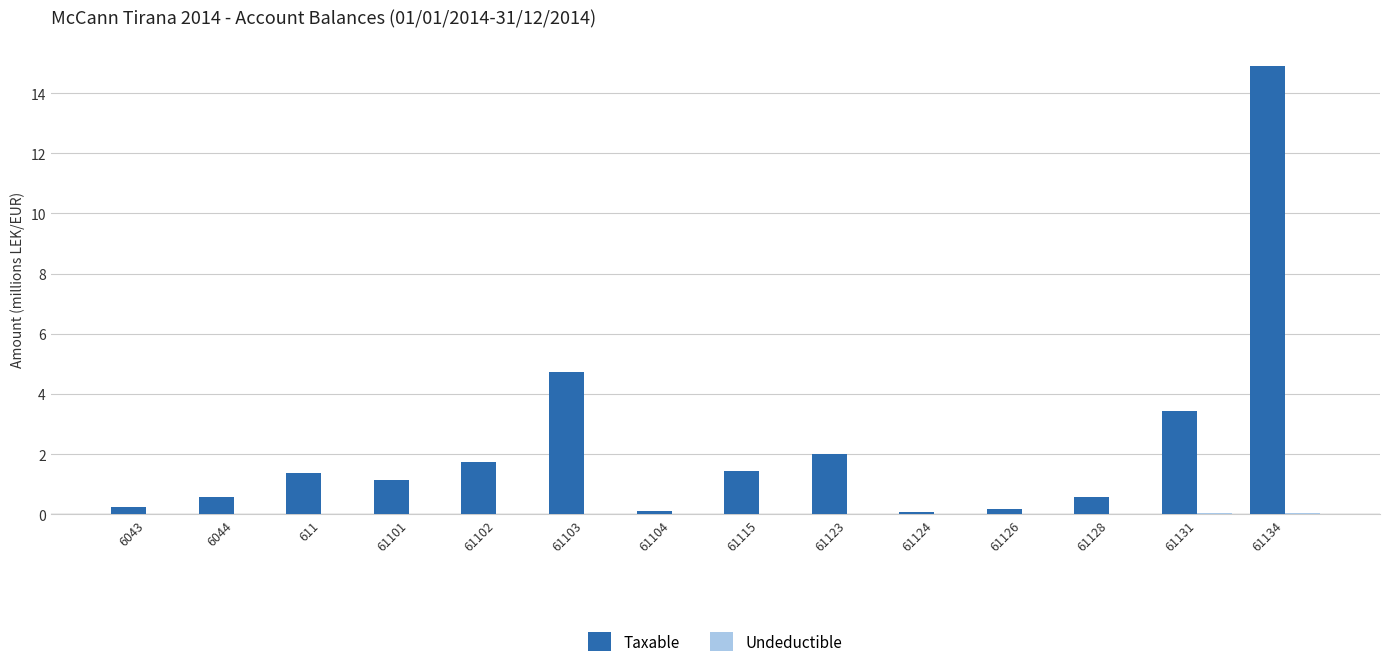

What is the sum of all Taxable values?

32.5